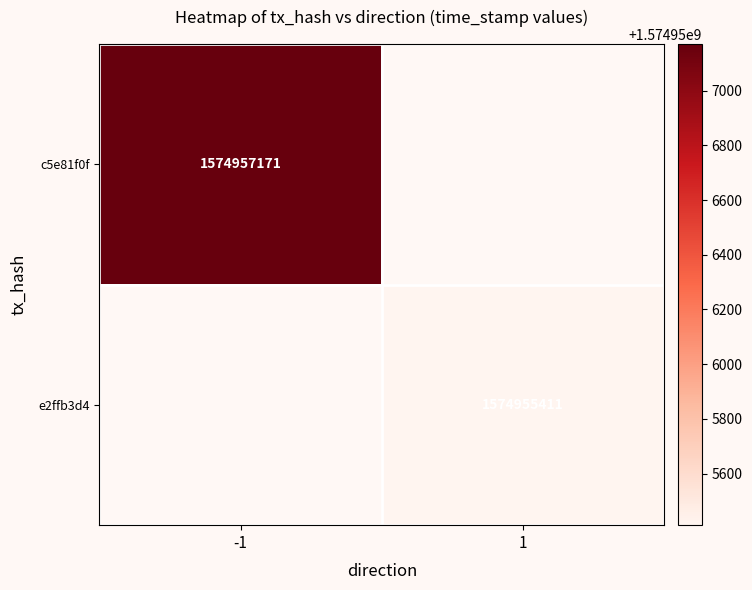

The value of e2ffb3d4 at 1 is 911285984. True or false?

False